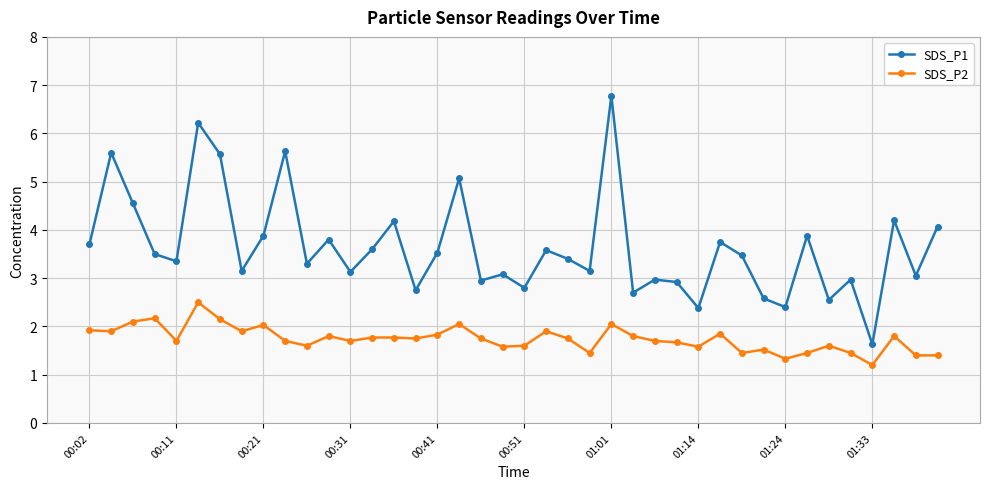

What is the value of the SDS_P1 point at the 27th from the left?

3.0